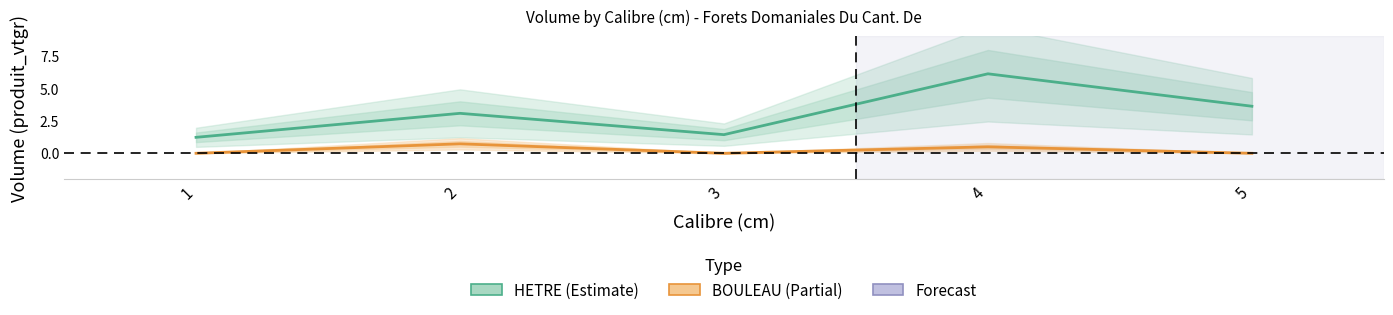

List the series in order of their overall mean, lowest first.

BOULEAU, HETRE